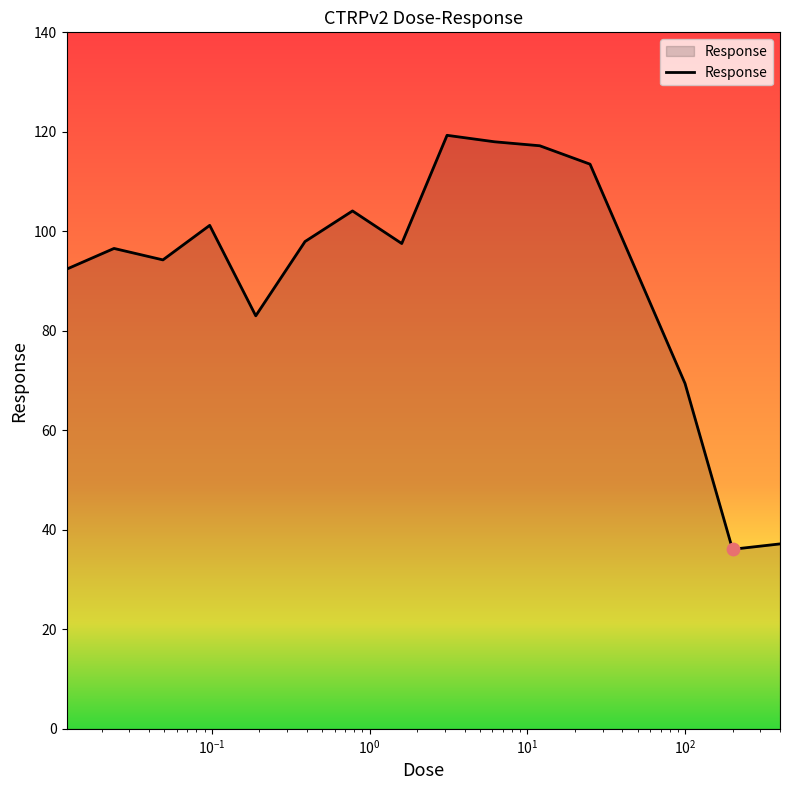

What is the difference between the maximum and minimum values?

83.2